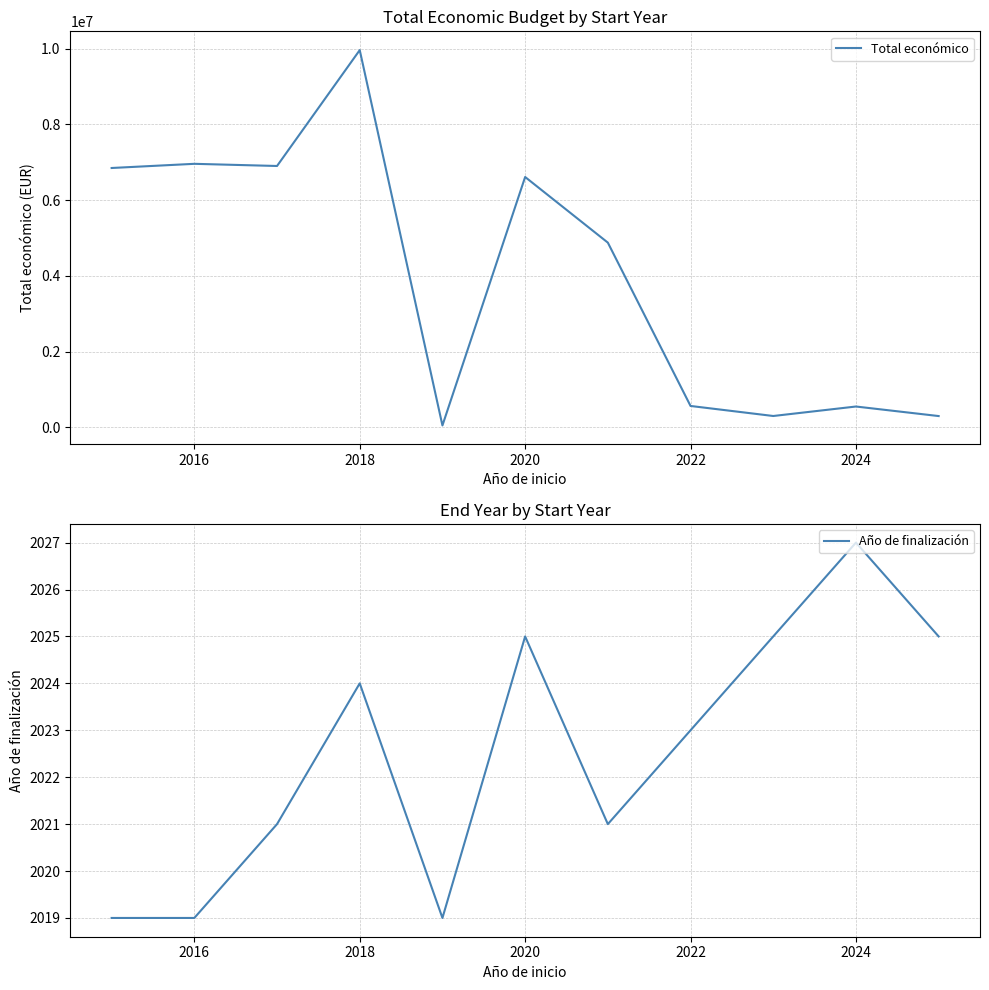

How many distinct data groups are displayed?

2